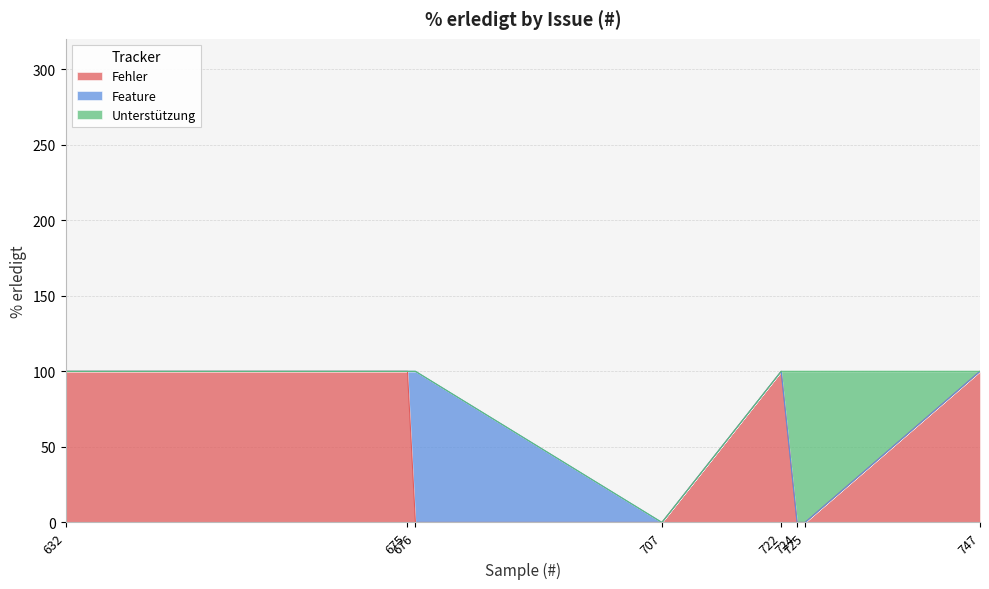

What are all the series names shown in the legend?

Fehler, Feature, Unterstützung